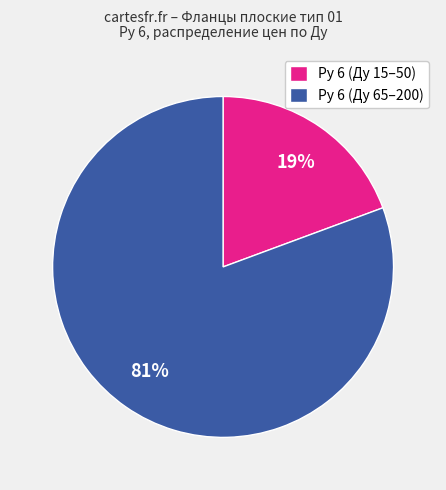

Does any single category account for the majority?

Yes